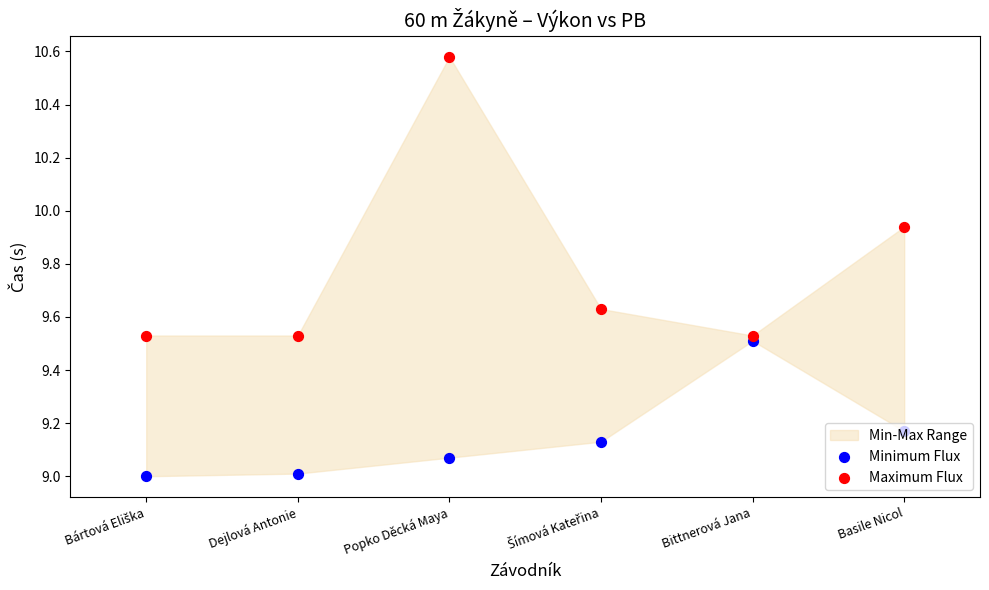

Is the value of Minimum Flux at Šímová Kateřina greater than the value of Maximum Flux at Popko Děcká Maya?

No